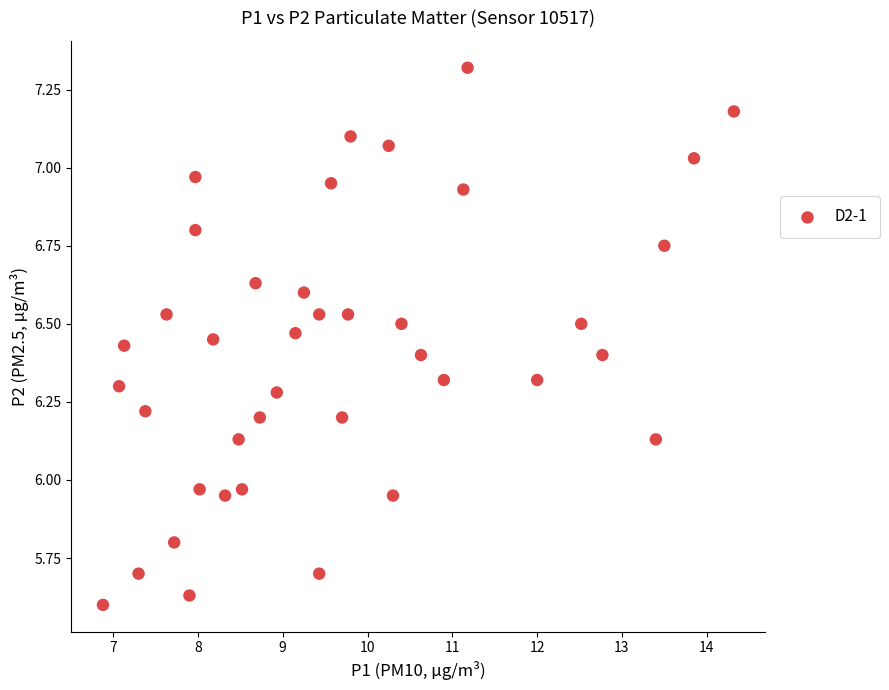

What is the range of X values (max minus min)?

7.4